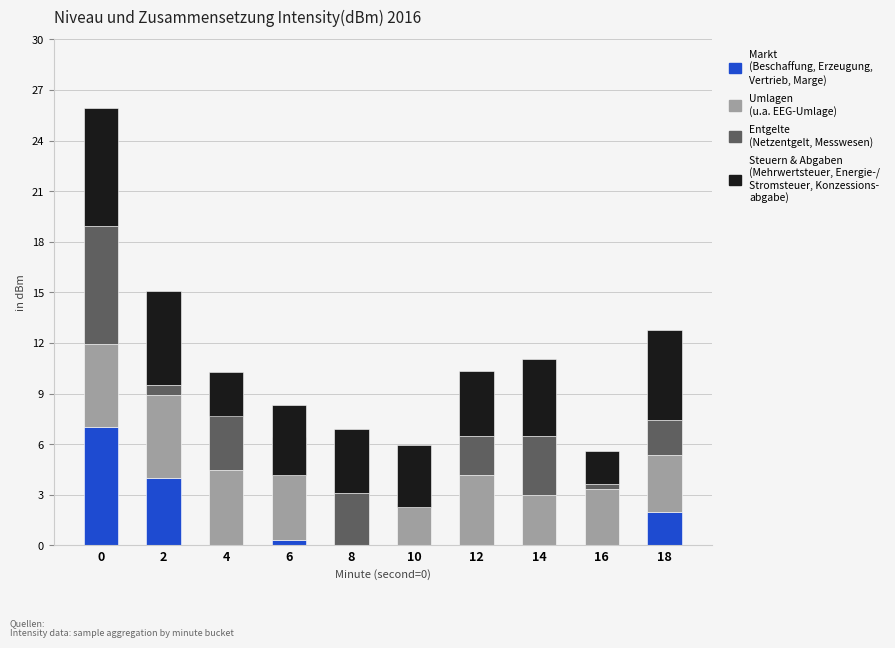

True or false: Markt has a value of -2.7 at 10.

False